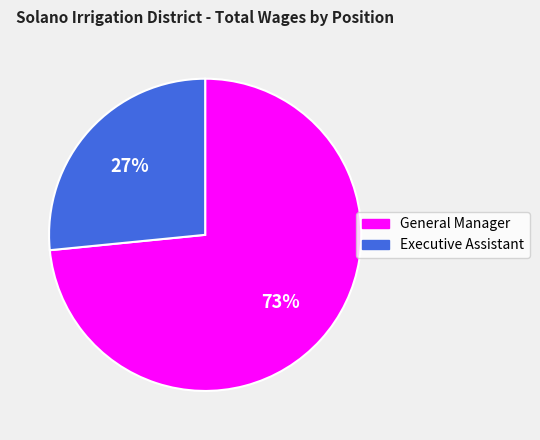

To the nearest percent, what is the combined percentage of General Manager and Executive Assistant?

100%